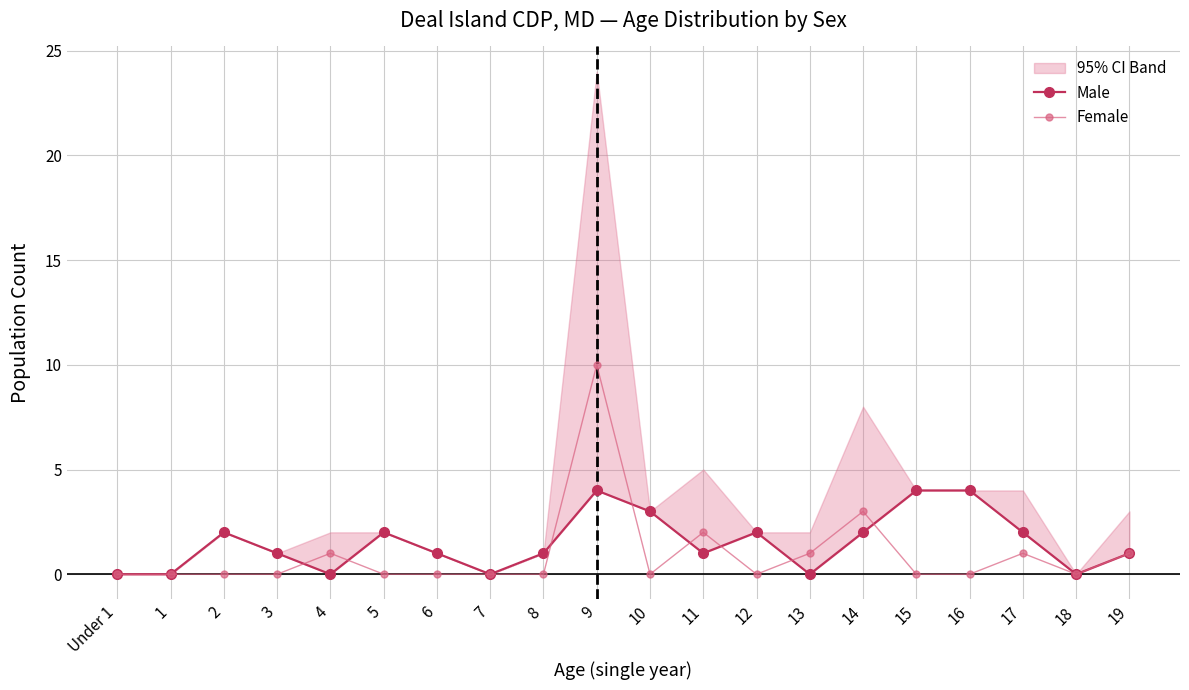

Is the value of Male at 11 greater than the value of Female at 13?

No